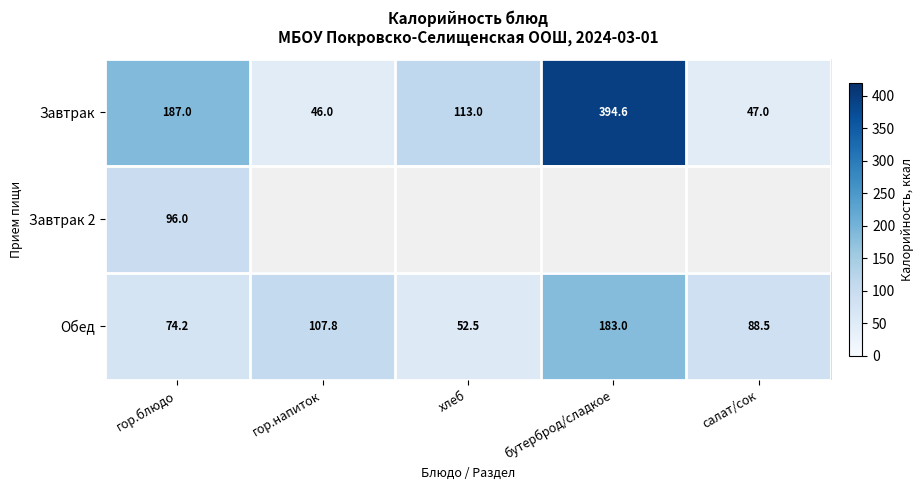

True or false: Обед has a value of 52.5 at хлеб.

True